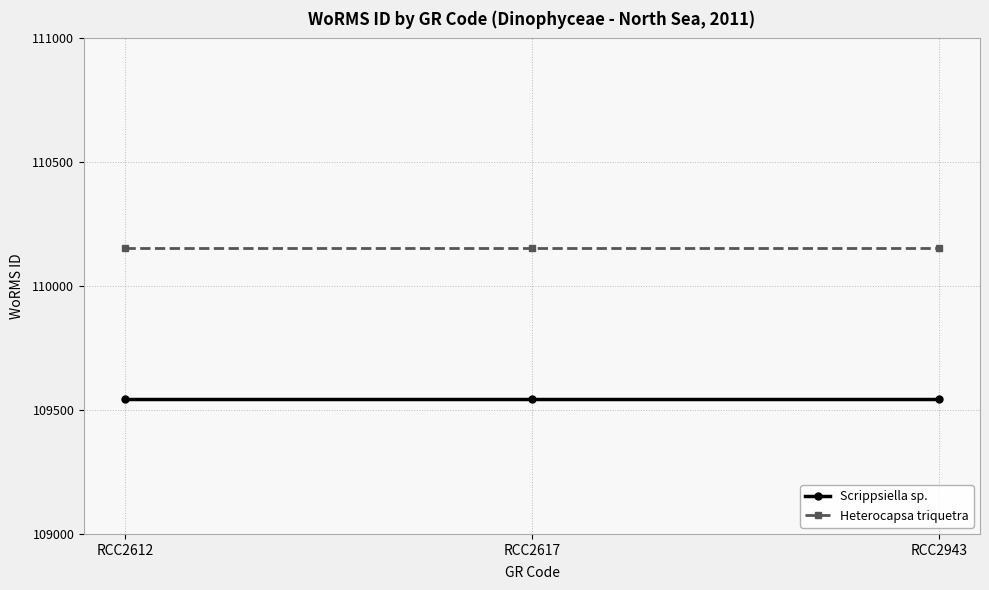

What is the sum of the Heterocapsa triquetra values at RCC2617 and RCC2943?

220306